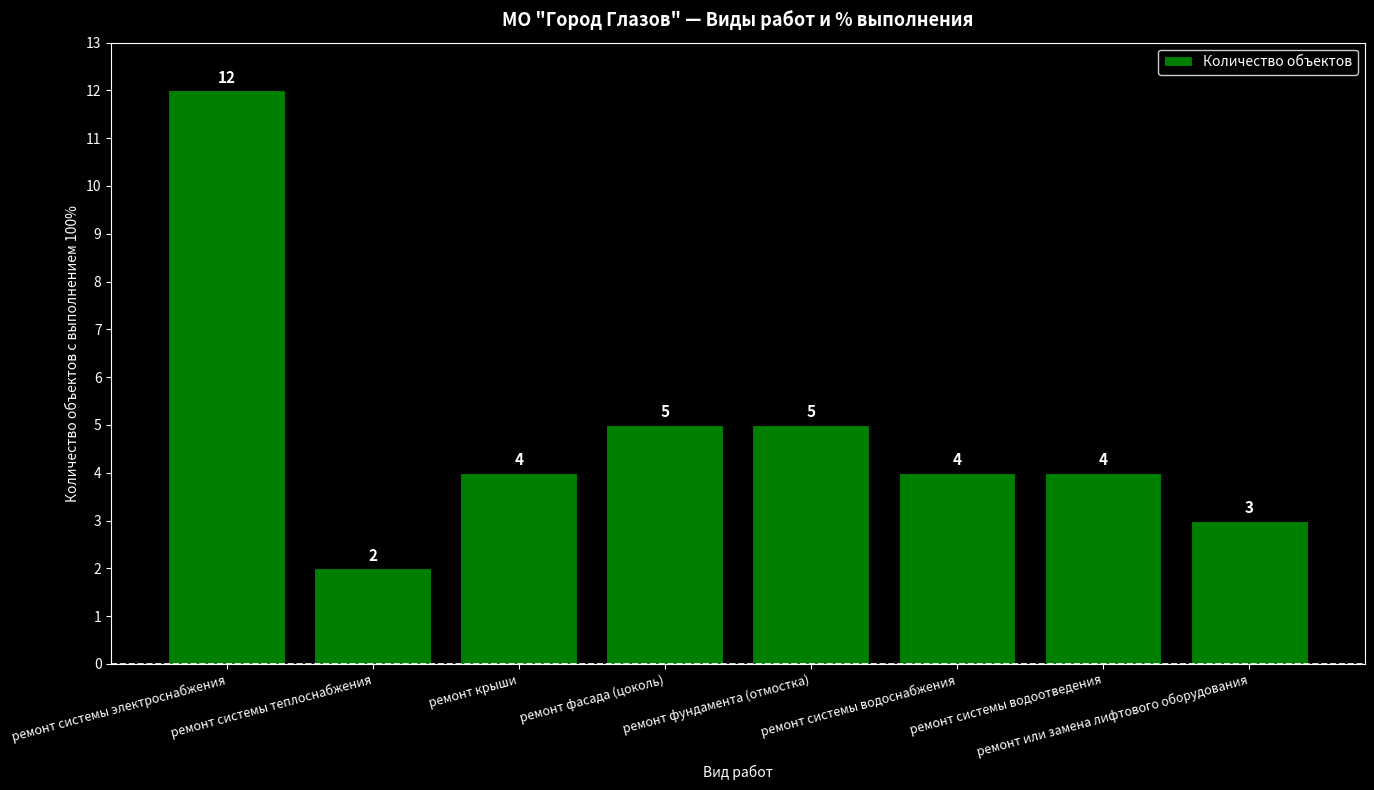

The value at ремонт крыши is 4. True or false?

True